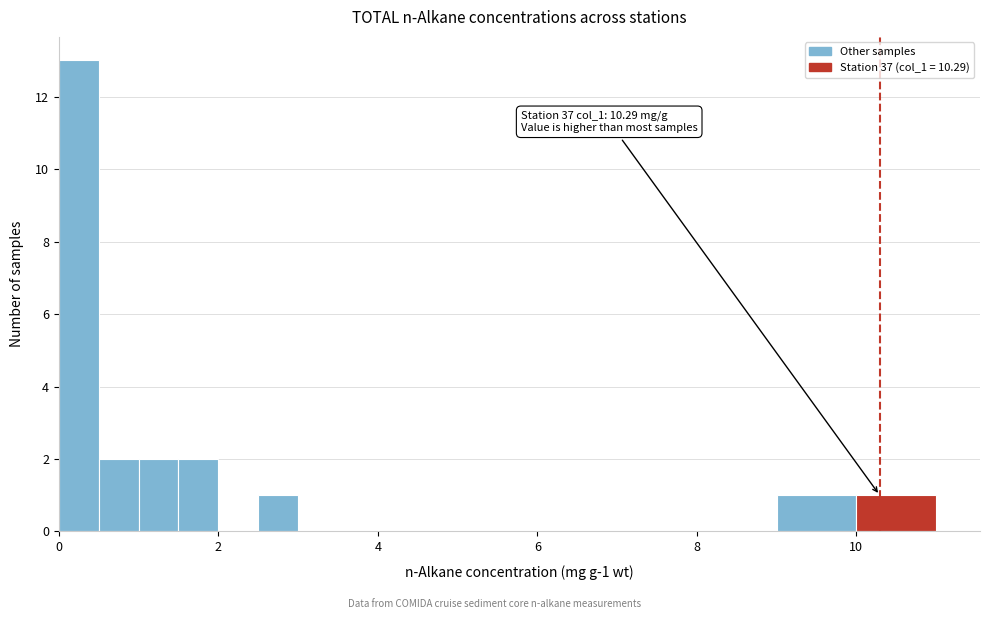

Read against the x-axis, roughly where is the centre of the tallest bar?

0.2